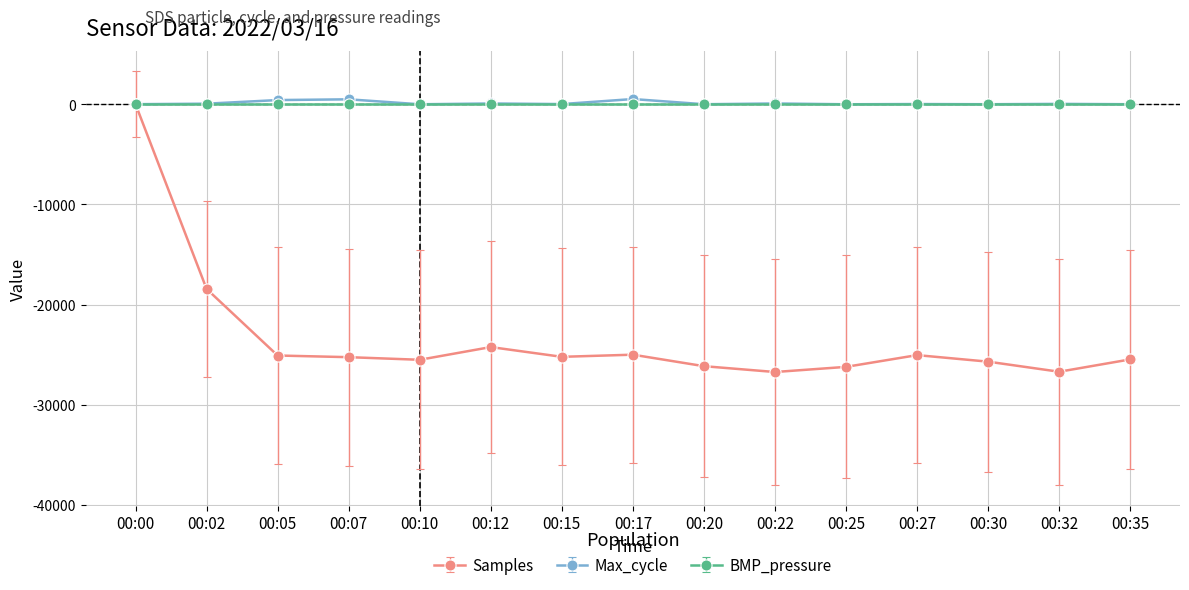

Is the value of Max_cycle at 00:20 greater than the value of Samples at 00:32?

Yes